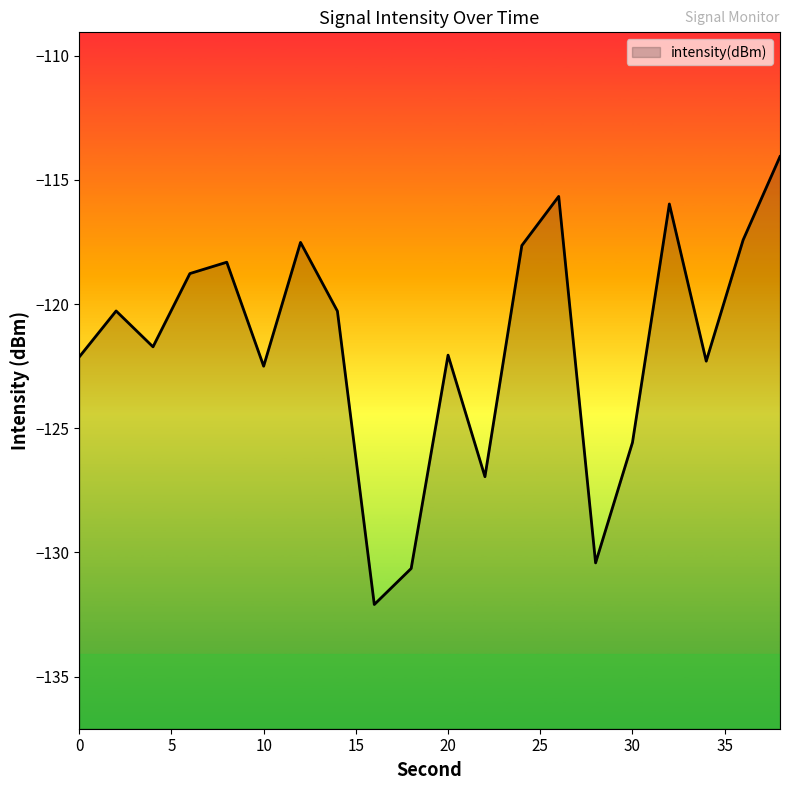

What is the greatest value displayed?

-114.1